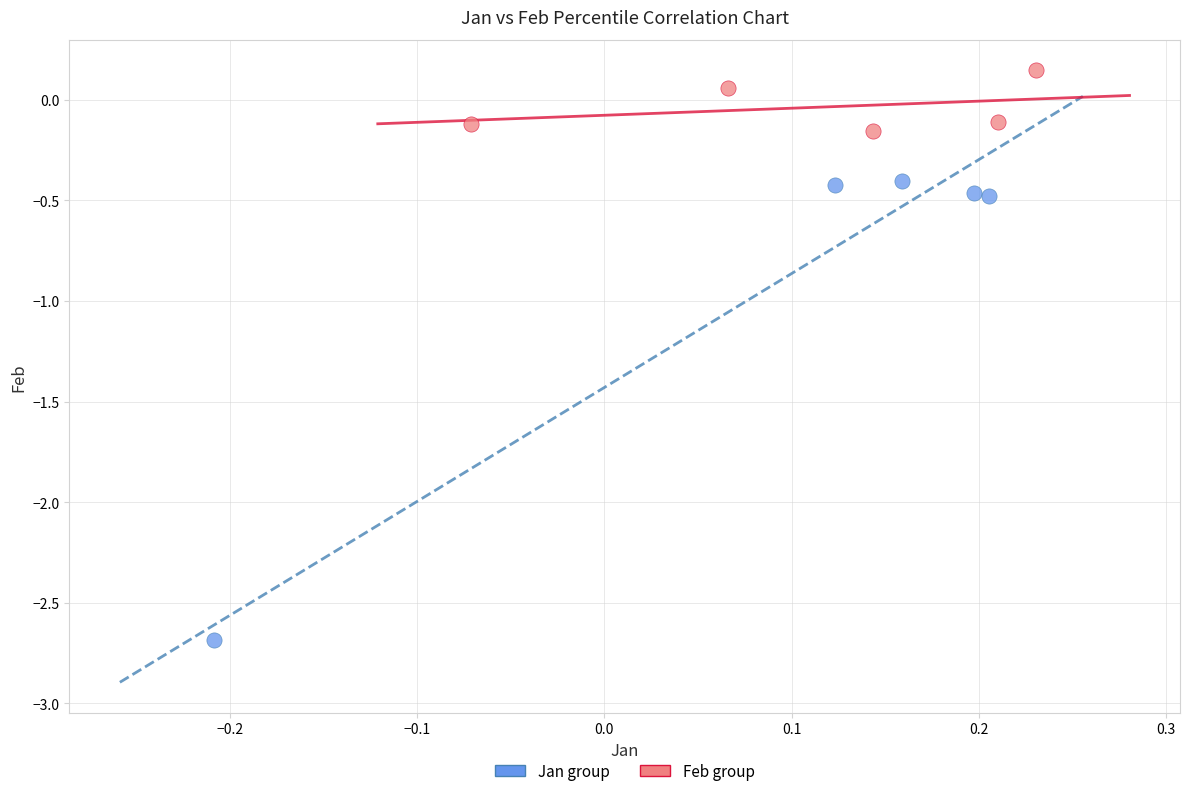

Which series contains the lowest Y value?

Jan group